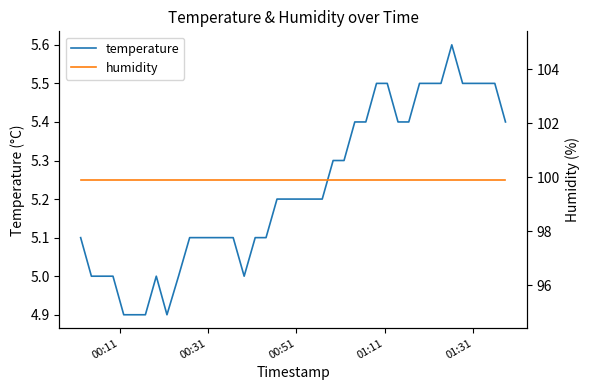

The humidity series shows 47.0 at 00:11. True or false?

False